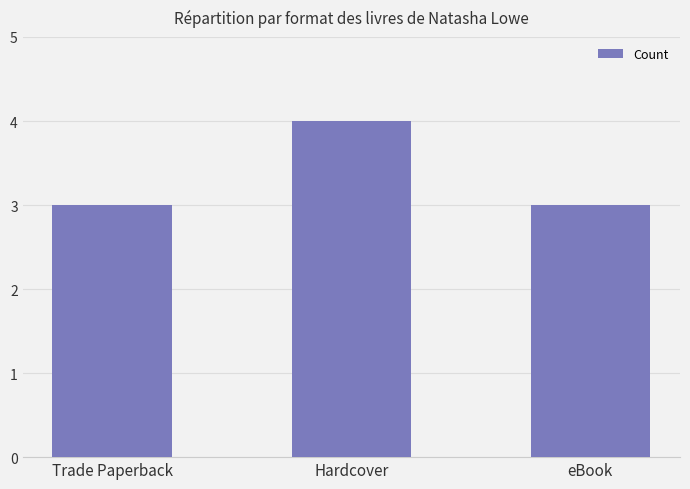

What is the change in value from Hardcover to eBook?

-1